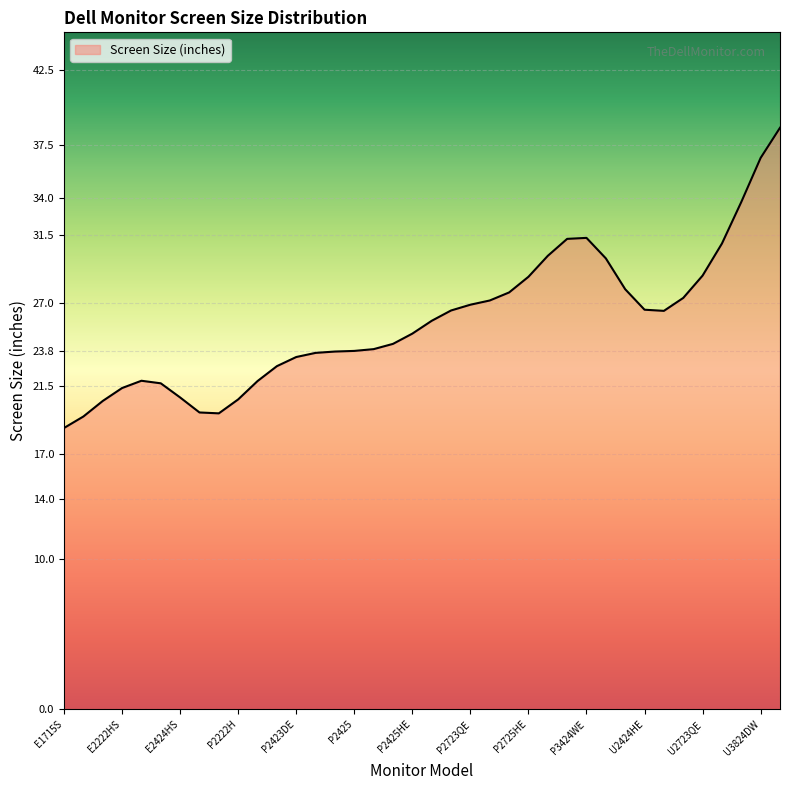

What is the difference between the maximum and minimum values?

20.0